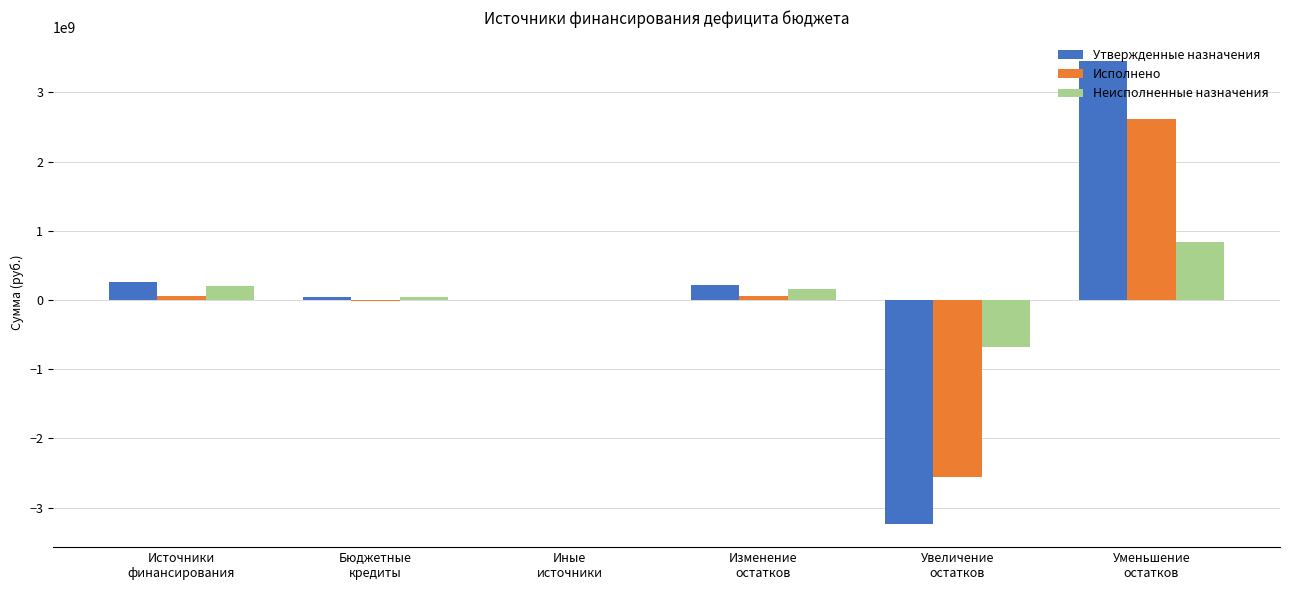

What is the greatest value displayed?

3455596116.0